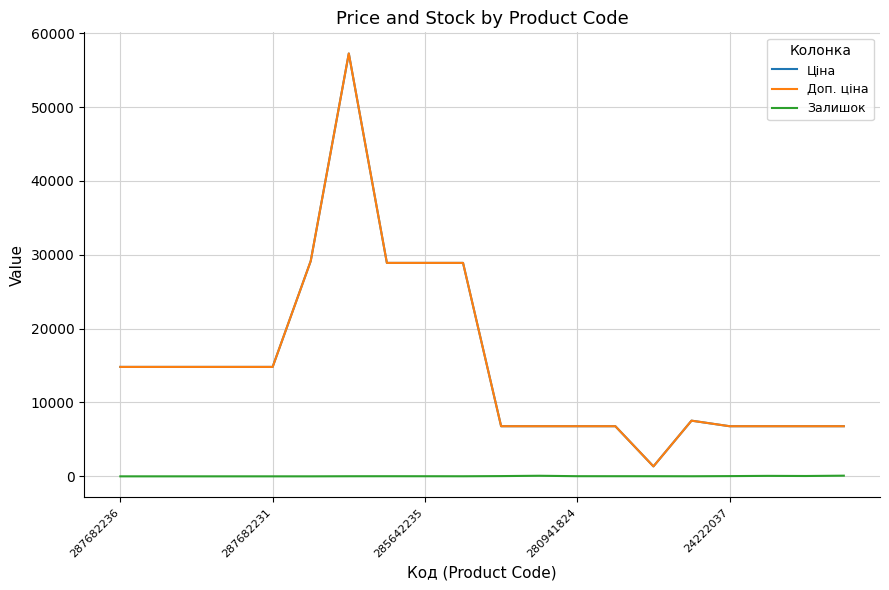

How many values in the Ціна series exceed 14817?

10